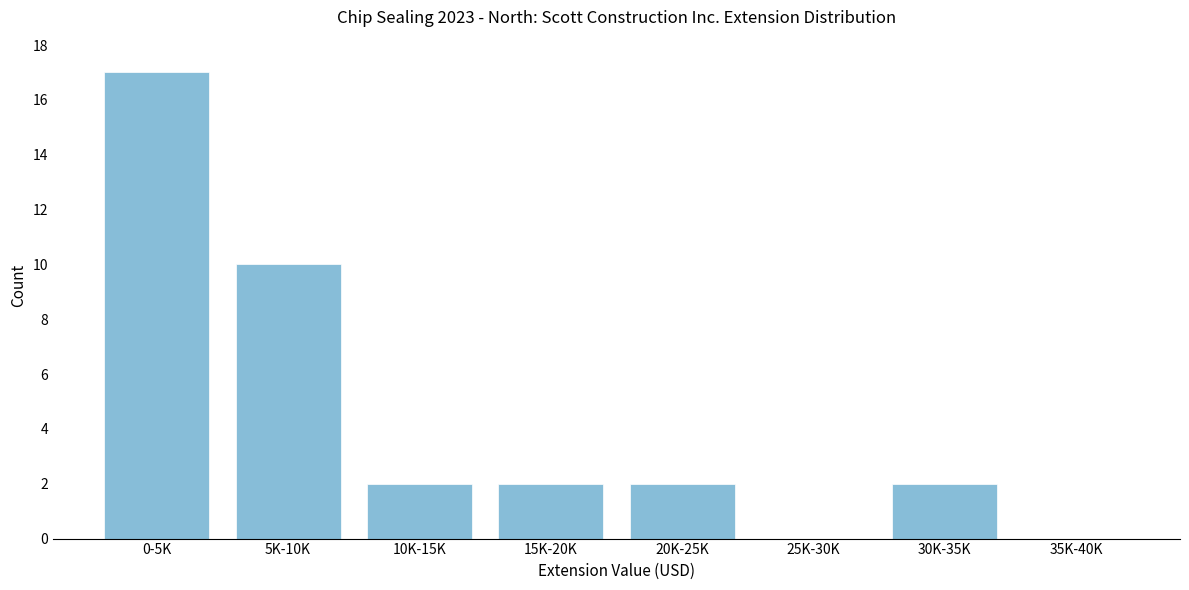

Reading left to right, extract all data points from this chart.

0-5K=17	5K-10K=10	10K-15K=2	15K-20K=2	20K-25K=2	25K-30K=0	30K-35K=2	35K-40K=0